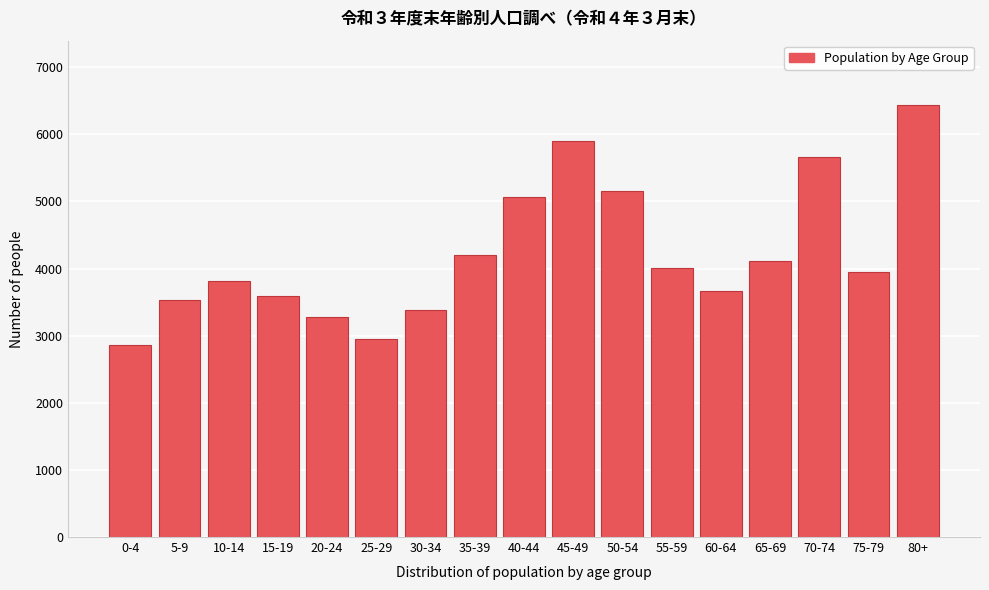

Reading left to right, transcribe all the data shown in this chart.

0-4=2866	5-9=3531	10-14=3811	15-19=3596	20-24=3283	25-29=2951	30-34=3386	35-39=4203	40-44=5066	45-49=5902	50-54=5163	55-59=4014	60-64=3670	65-69=4119	70-74=5665	75-79=3956	80+=6431